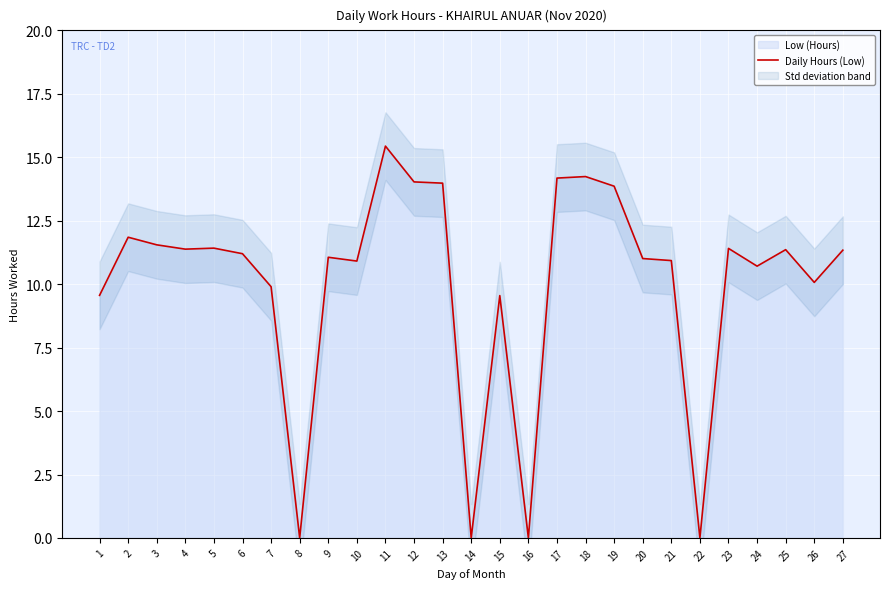

The value at 15 is 9.6. True or false?

True